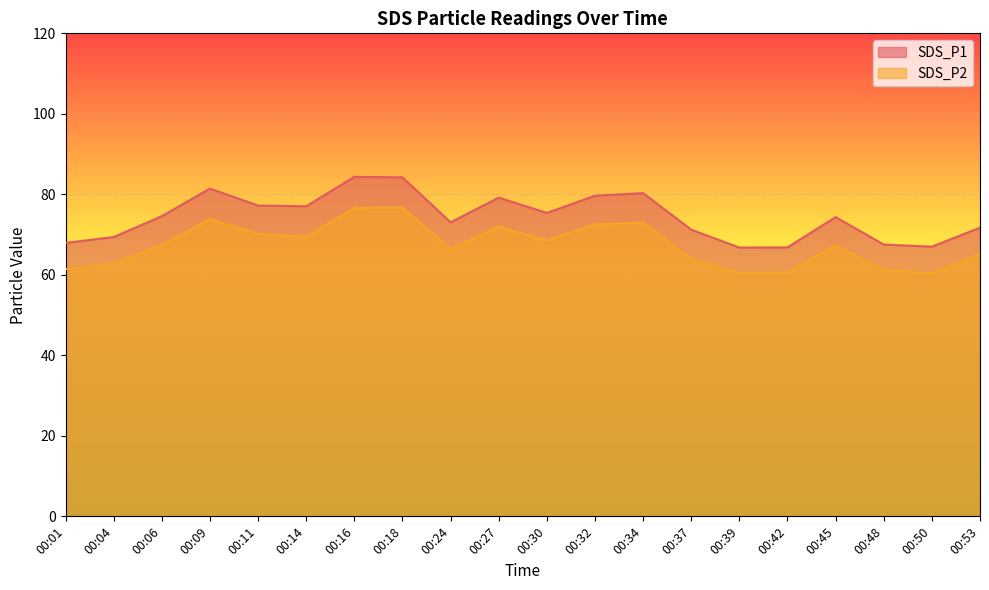

At which label does SDS_P2 first exceed 67?

00:06